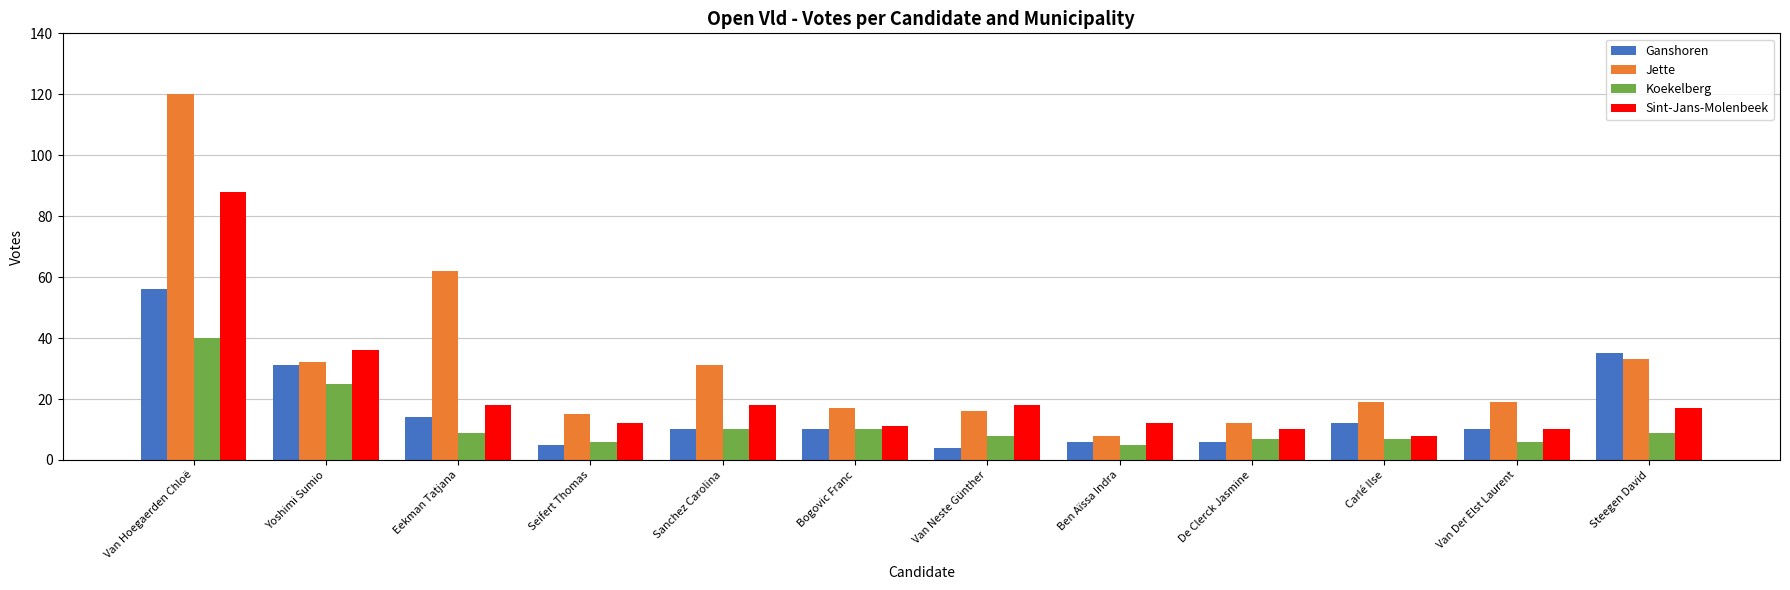

Reading left to right, list all the values displayed in this chart.

Ganshoren: 56	31	14	5	10	10	4	6	6	12	10	35
Jette: 120	32	62	15	31	17	16	8	12	19	19	33
Koekelberg: 40	25	9	6	10	10	8	5	7	7	6	9
Sint-Jans-Molenbeek: 88	36	18	12	18	11	18	12	10	8	10	17